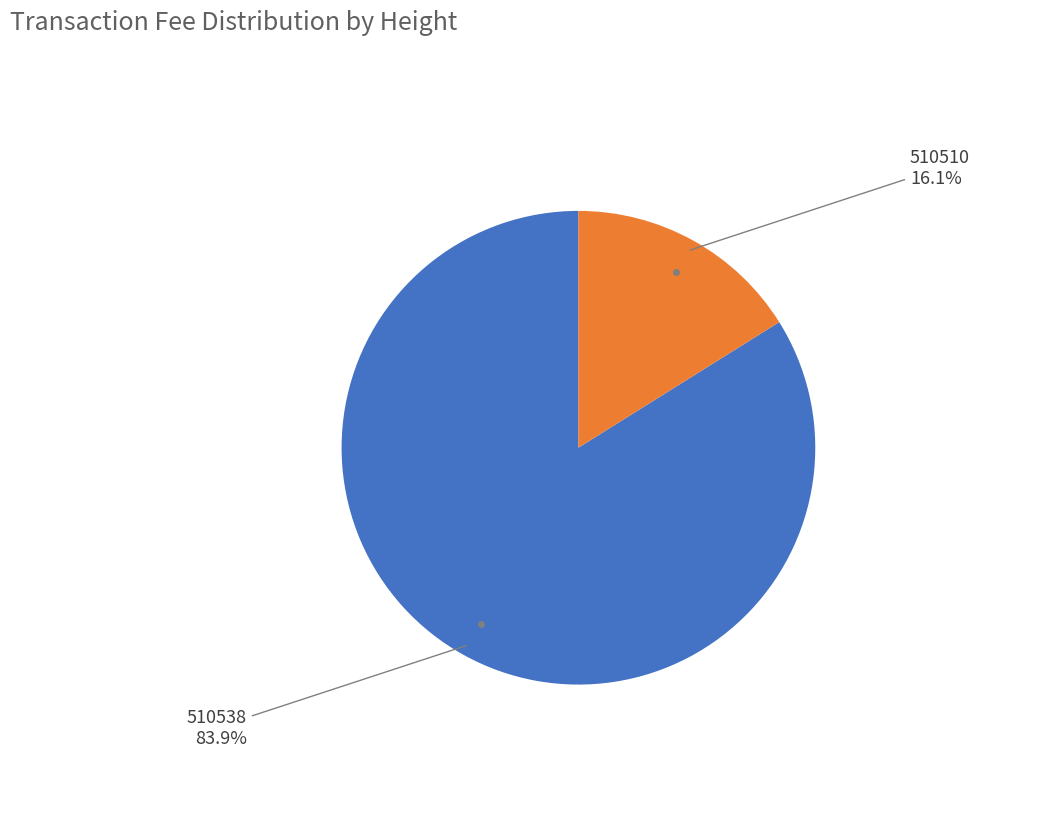

Is there any slice that represents more than half of the pie?

Yes